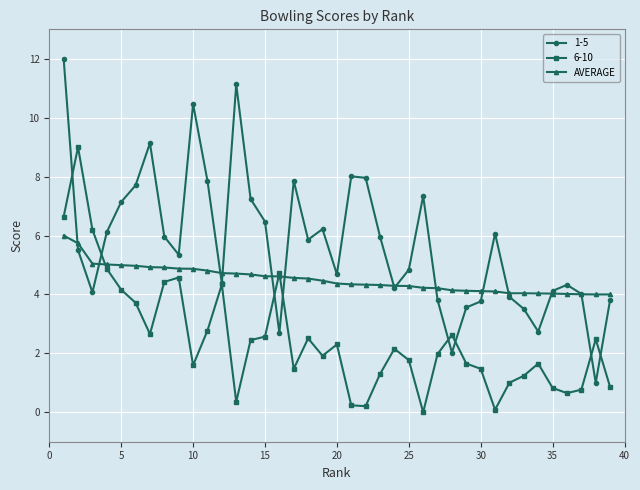

List the series in order of their peak value, lowest first.

AVERAGE, 6-10, 1-5